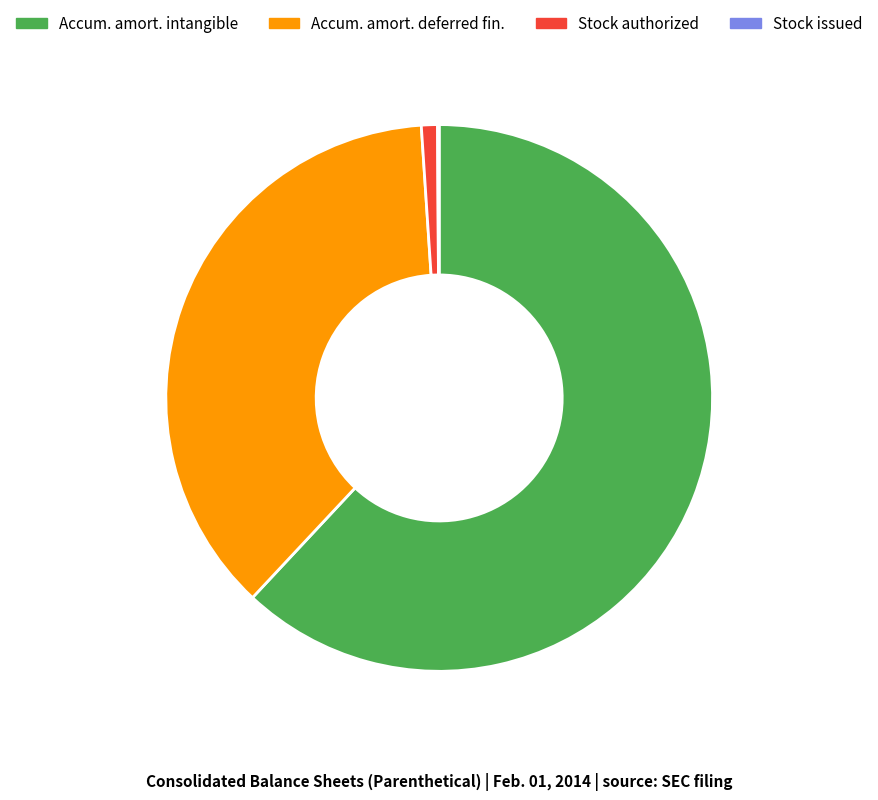

Which slice is the largest?

Accum. amort. intangible